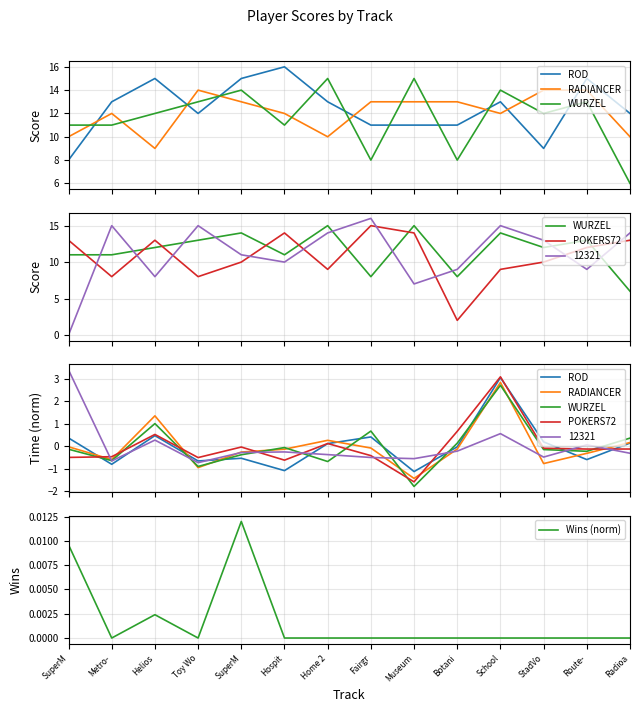

After their last crossing, which series has the higher values: Wins (norm) or ROD?

ROD